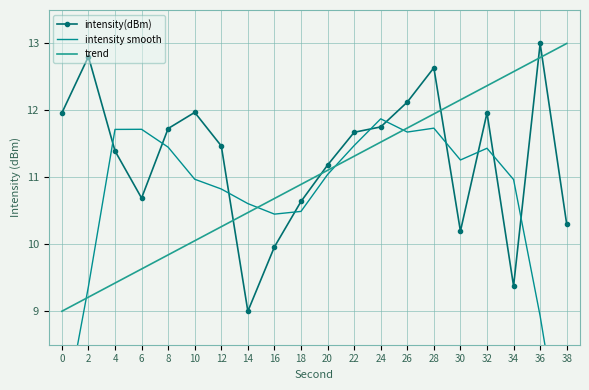

What is the difference between the maximum and second lowest values in the intensity smooth series?

4.6